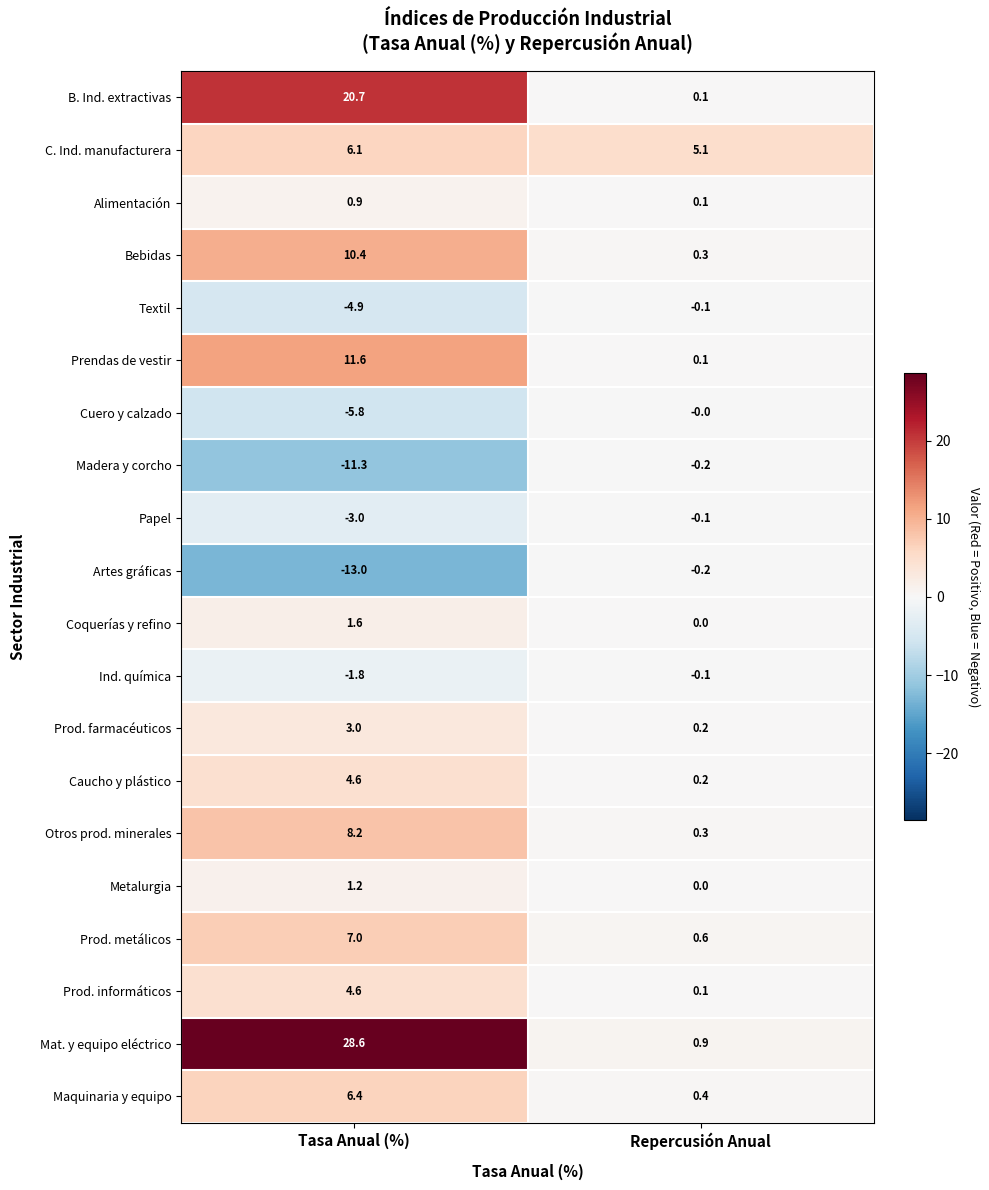

What is the sum of the Papel values at Repercusión Anual and Tasa Anual (%)?

-3.1